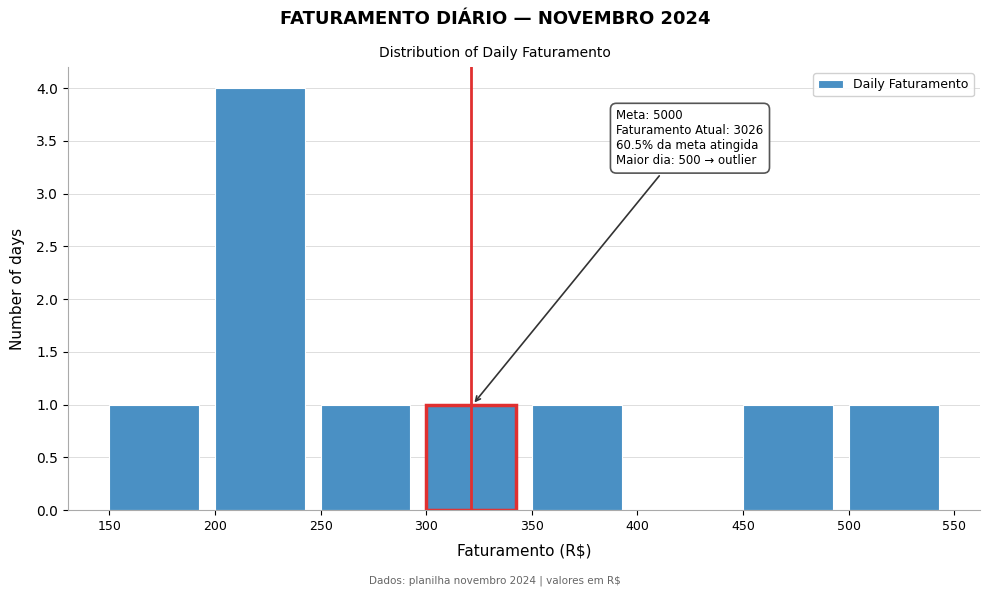

Which range on the x-axis has the tallest bar?

200 to 250